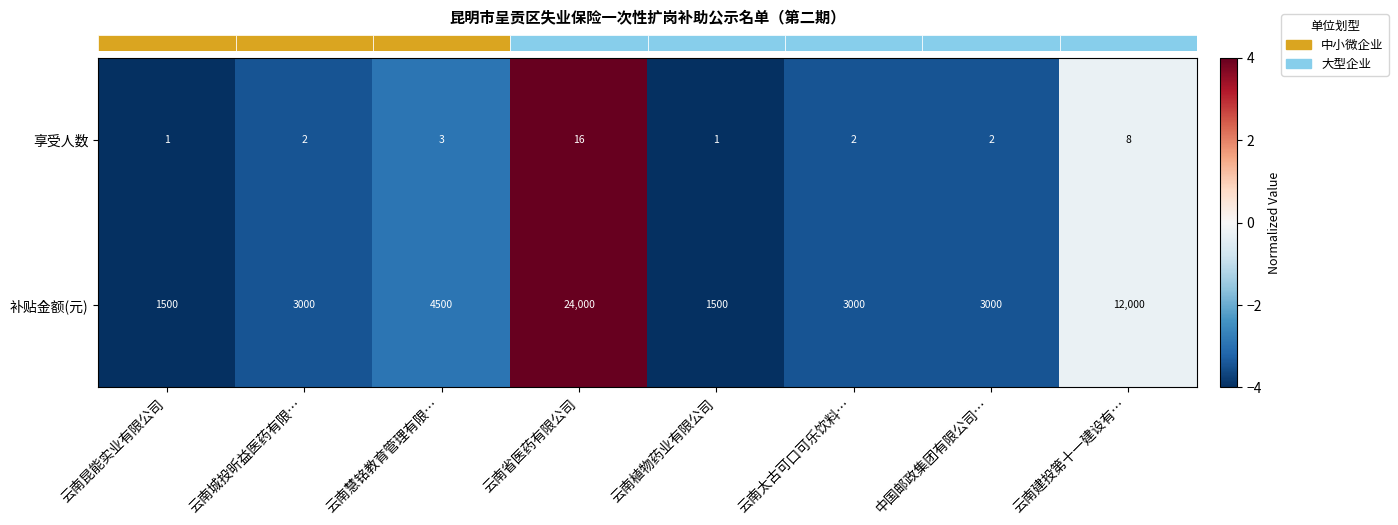

At which label does 补贴金额(元) reach its peak?

云南省医药有限公司